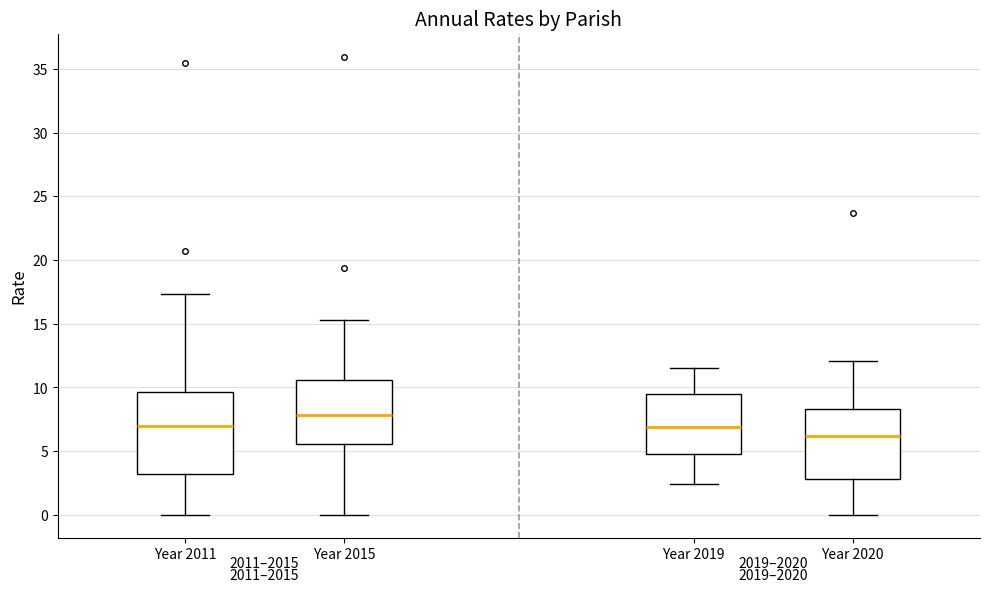

Which box is the tallest, from its lower edge to its upper edge?

Year 2011